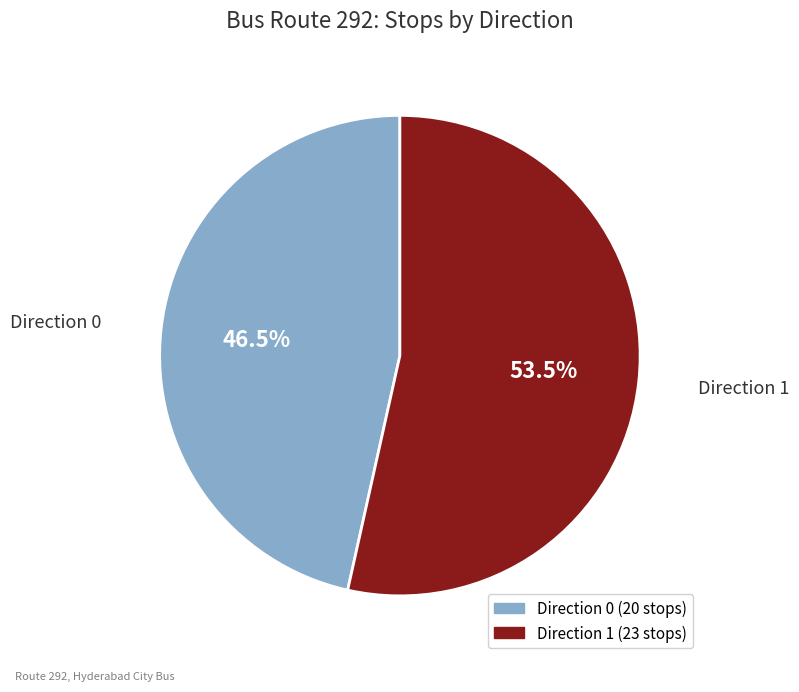

What is the largest slice in the pie chart?

Direction 1